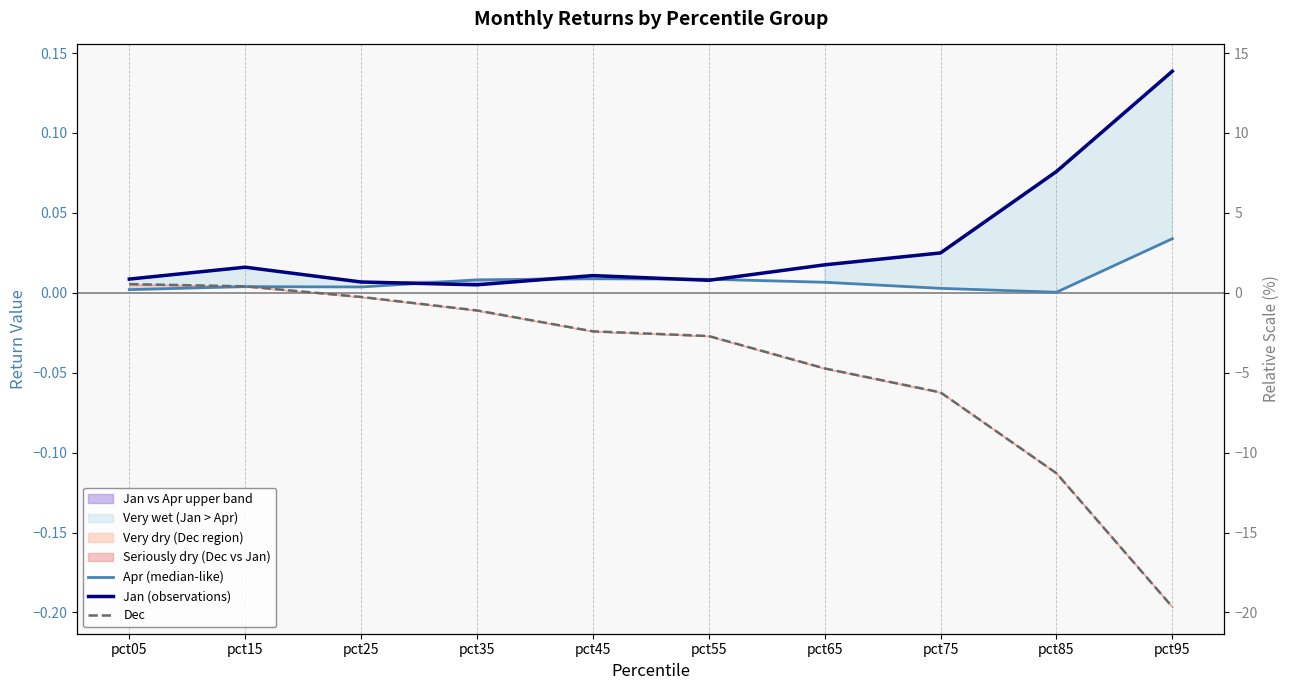

What are all the series names shown in the legend?

Apr (median-like), Jan (observations), Dec